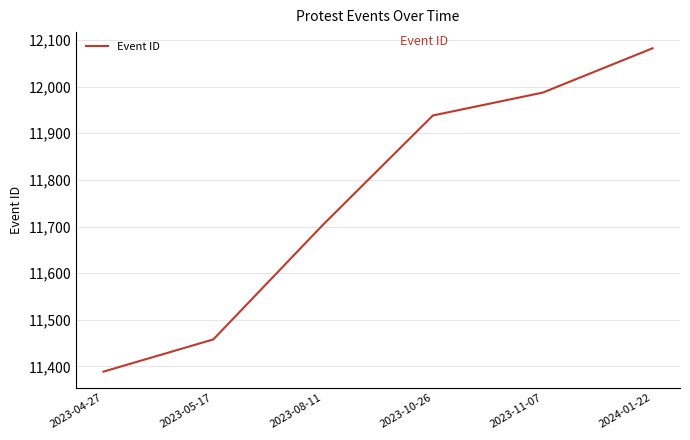

Is it true that the value at 2023-08-11 is 8096?

False